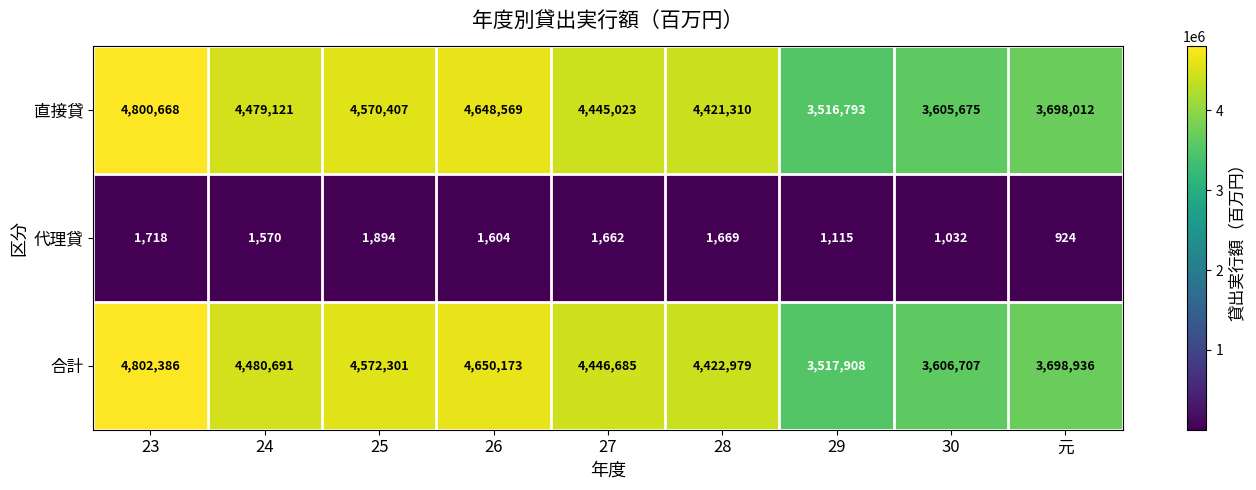

What is the approximate value of 合計 at 29?

3517908